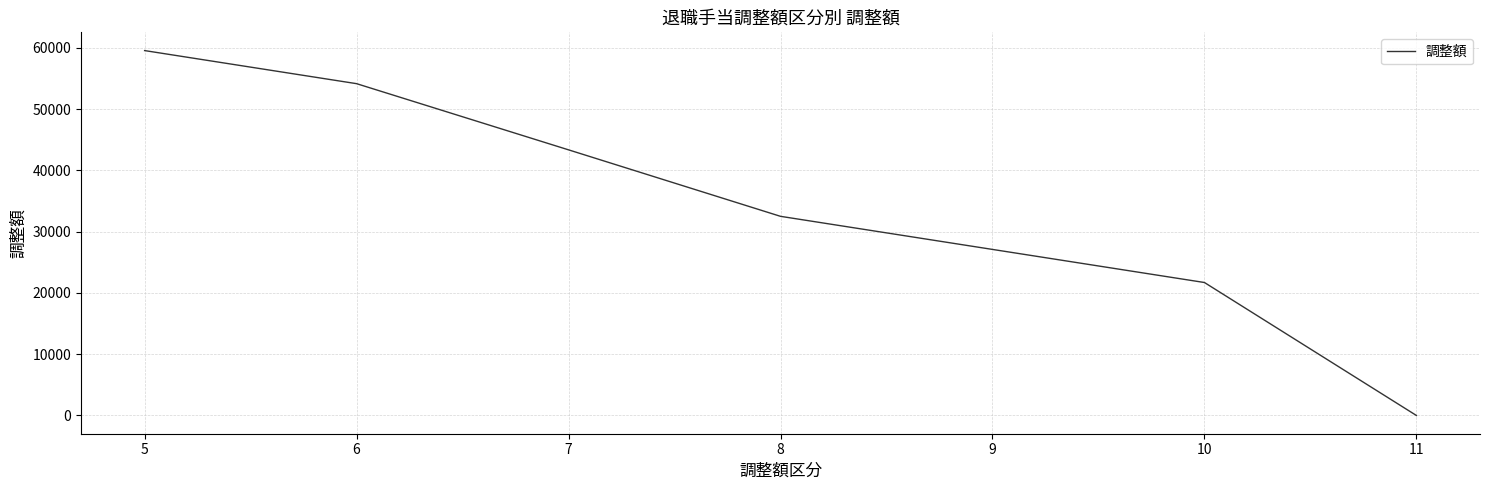

At which category does the chart reach its peak across all series?

5